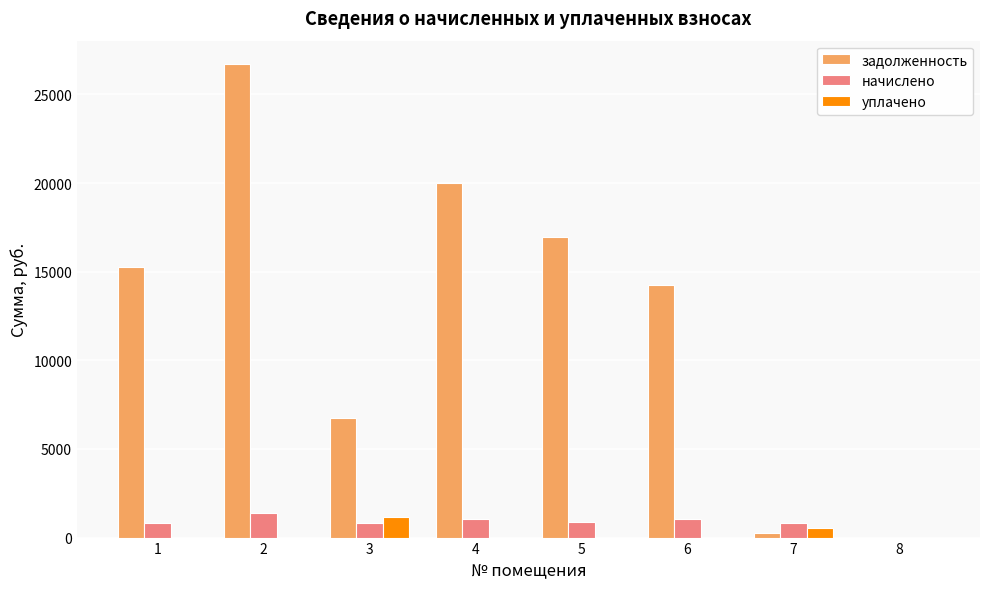

What are all the series names shown in the legend?

задолженность, начислено, уплачено